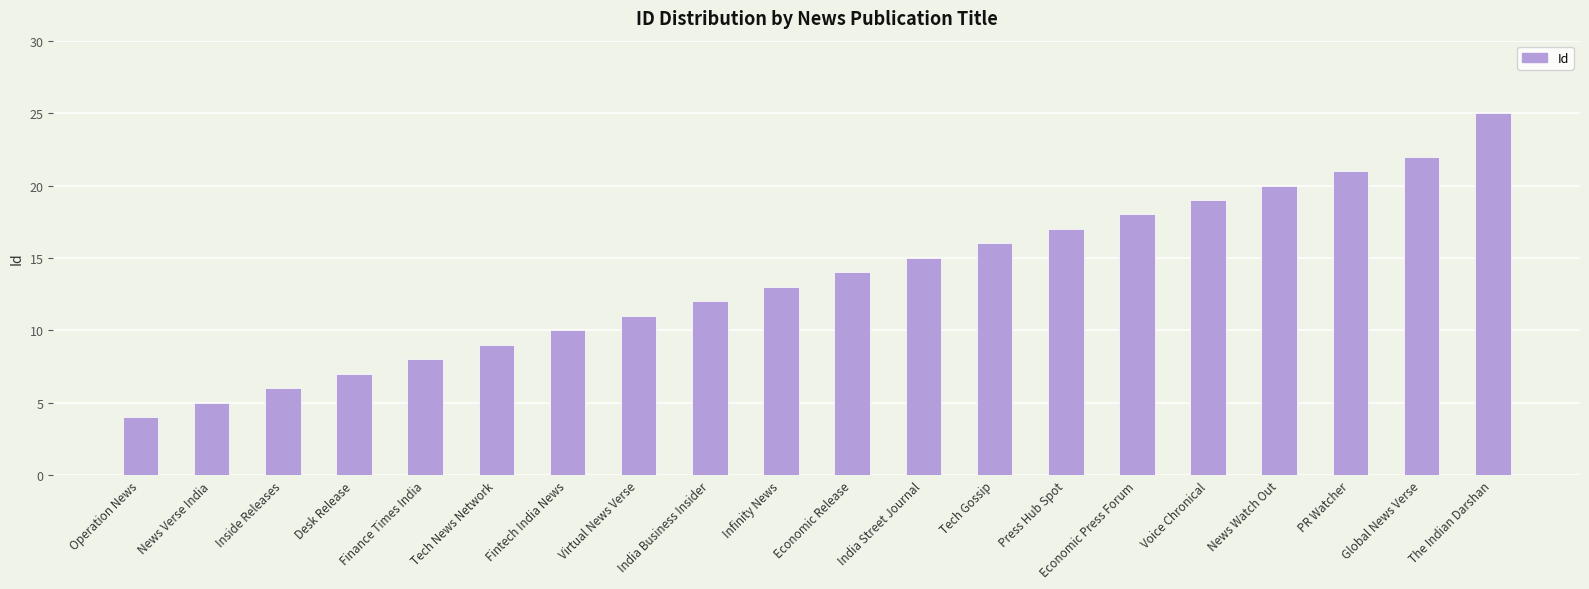

What is the change in value from Economic Release to Tech Gossip?

+2